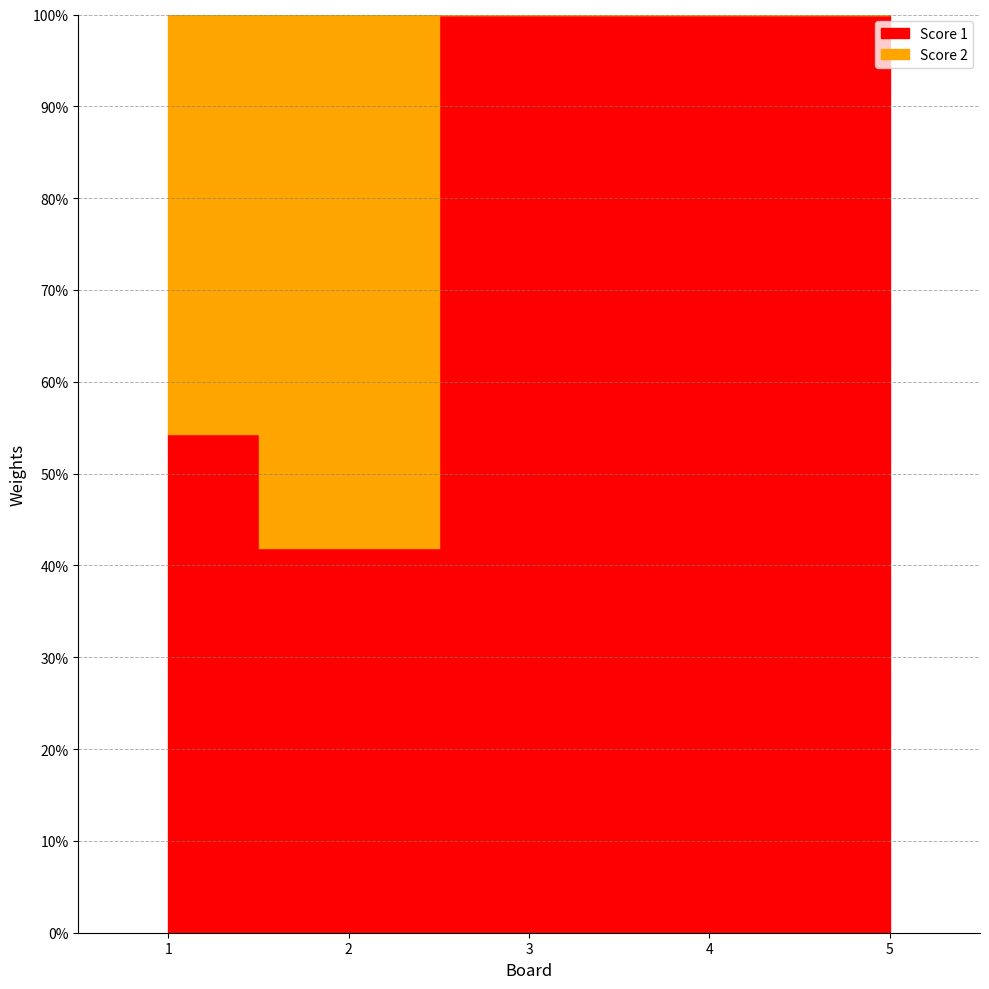

Does the chart display data point markers on the line(s)?

No